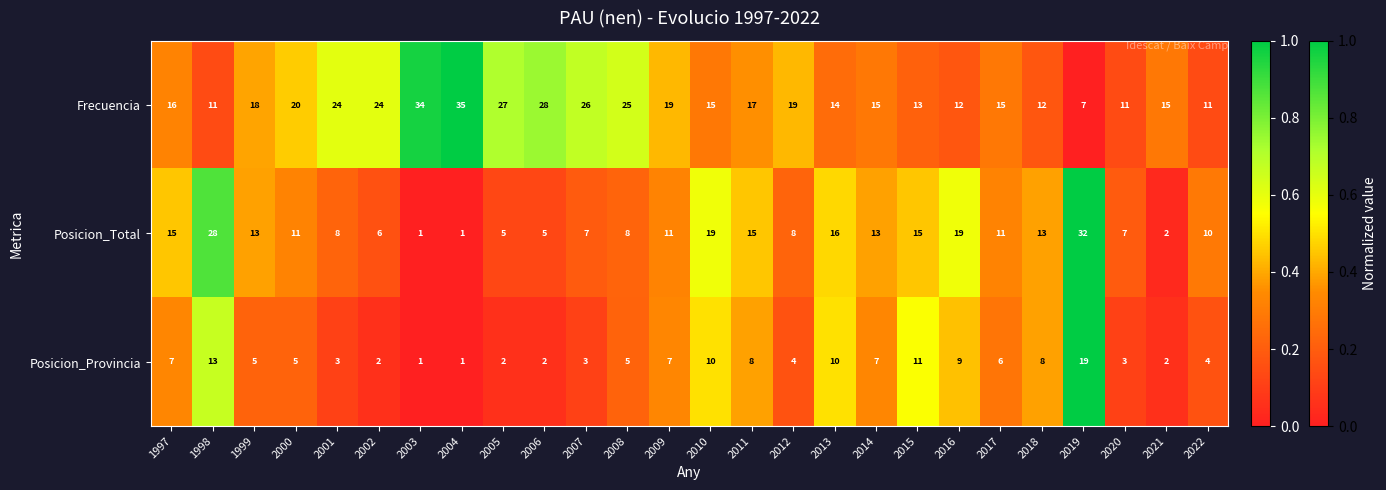

The Posicion_Provincia series shows 6 at 2017. True or false?

True